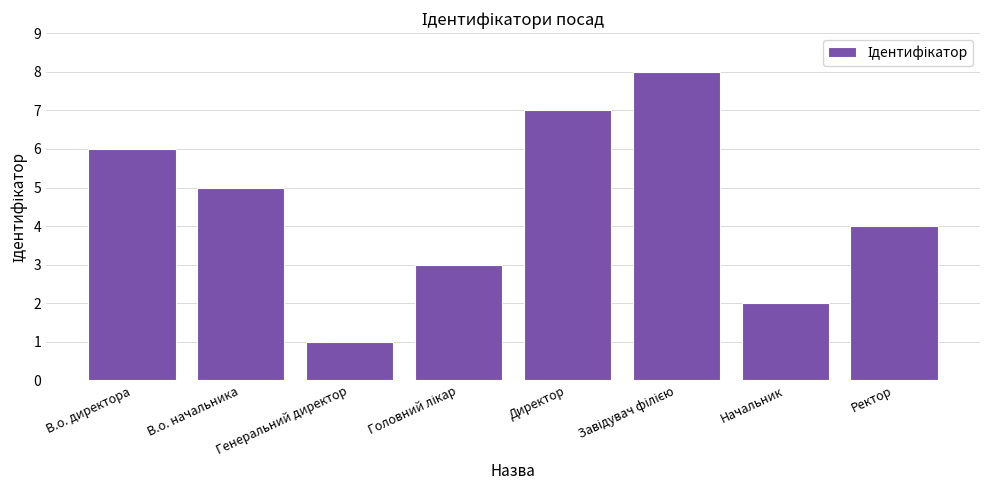

At which category does the chart reach its minimum across all series?

Генеральний директор